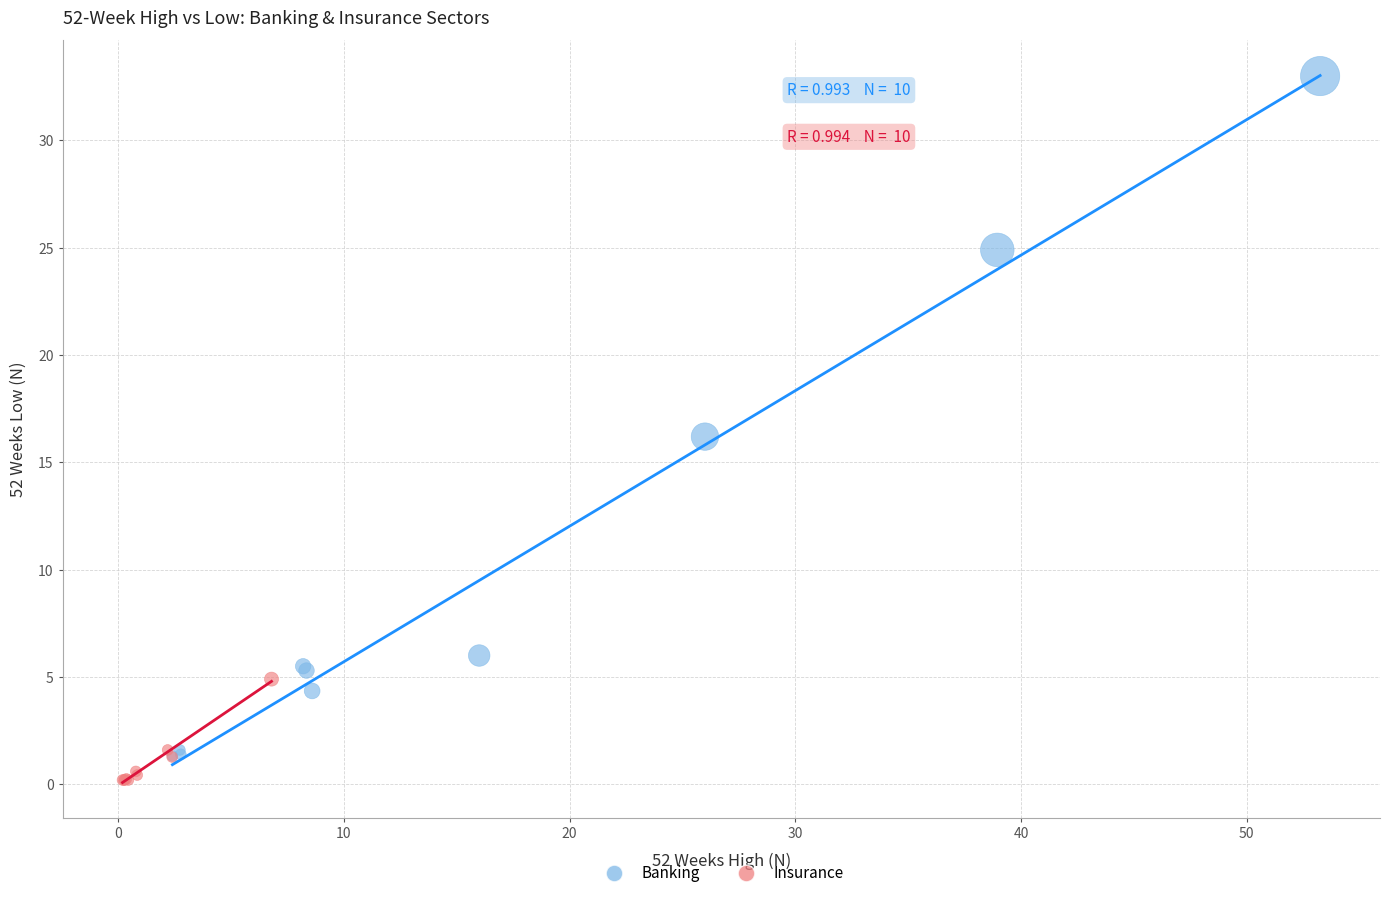

Which series has the widest spread of Y values?

Banking